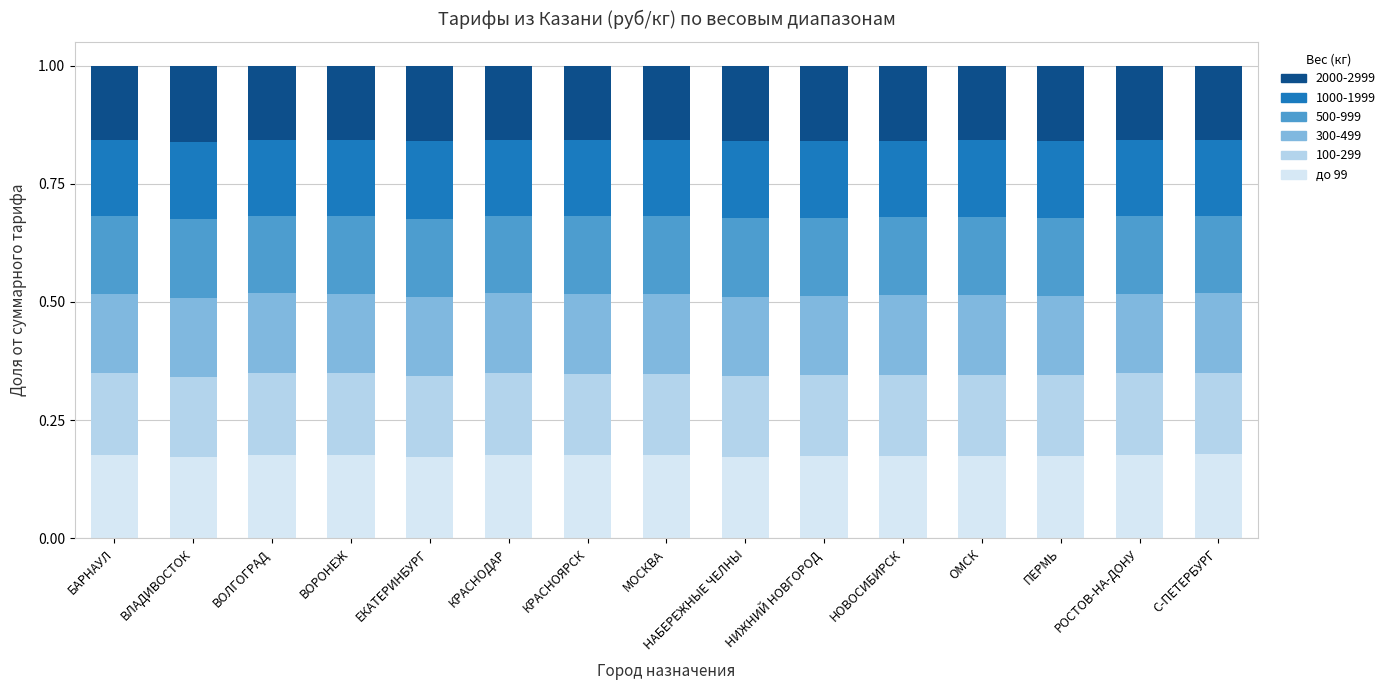

What is the sum of the до 99 values at С-ПЕТЕРБУРГ and ПЕРМЬ?

0.4